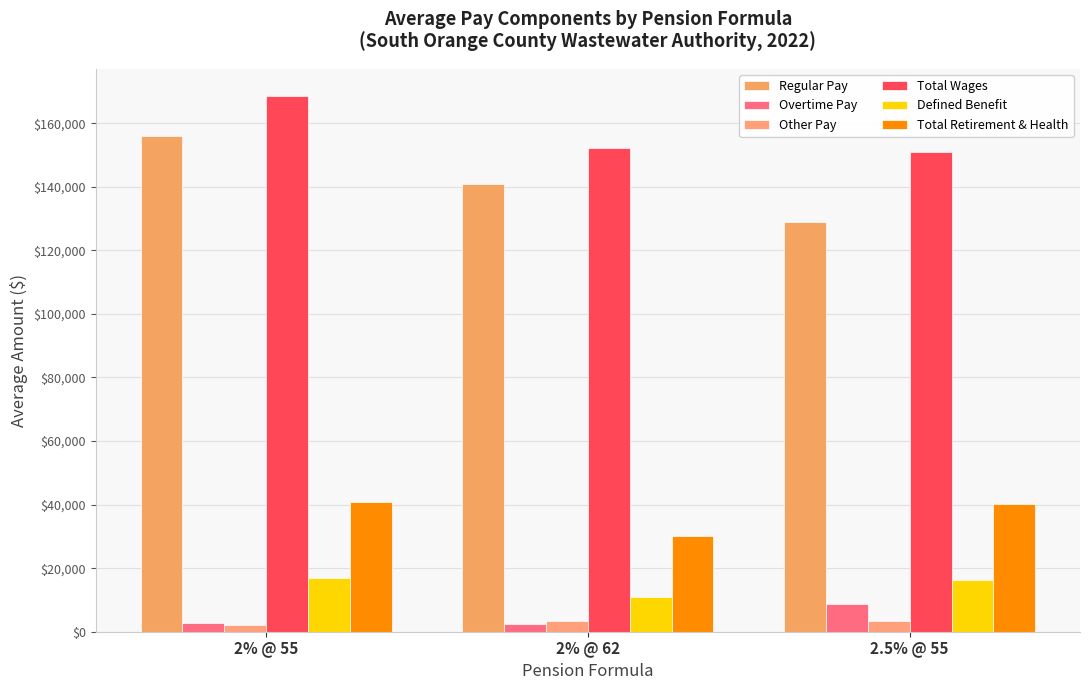

What is the label of the 2nd bar from the left?

2% @ 62